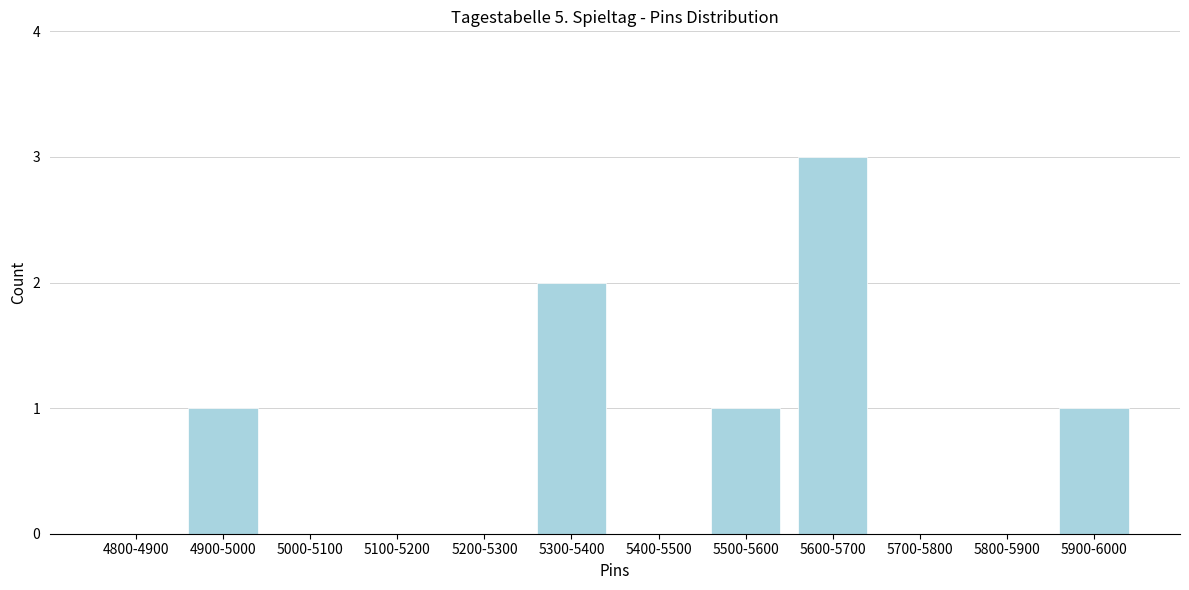

Reading left to right, what are all the values shown in this chart?

4800-4900=0	4900-5000=1	5000-5100=0	5100-5200=0	5200-5300=0	5300-5400=2	5400-5500=0	5500-5600=1	5600-5700=3	5700-5800=0	5800-5900=0	5900-6000=1